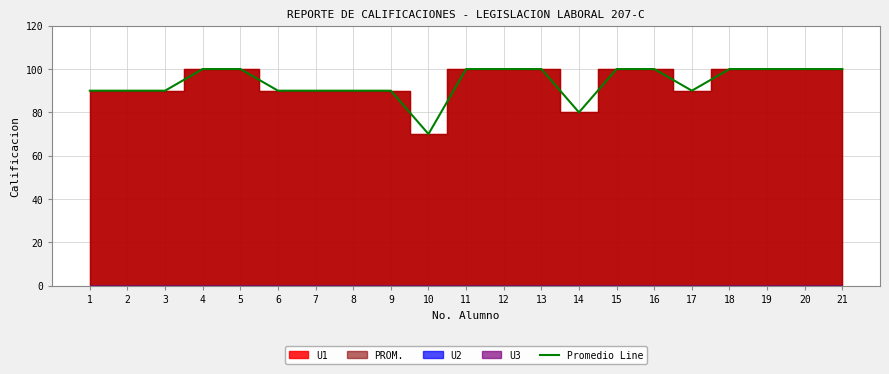

Is it true that the value at 10 is 70?

True